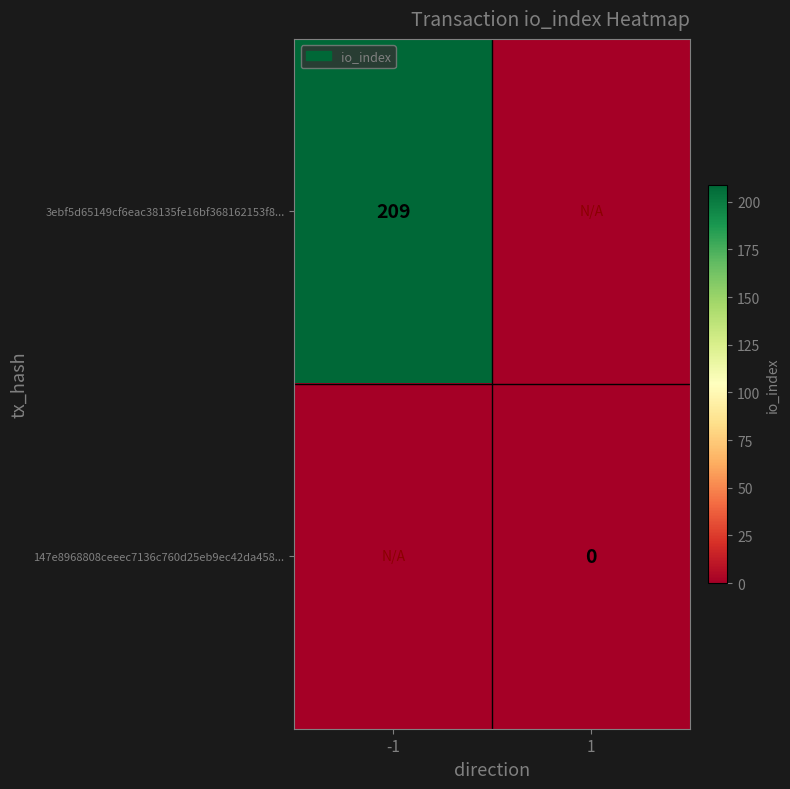

Is it true that 3ebf5d65149cf6eac38135fe16bf368162153f8... equals 102 at -1?

False